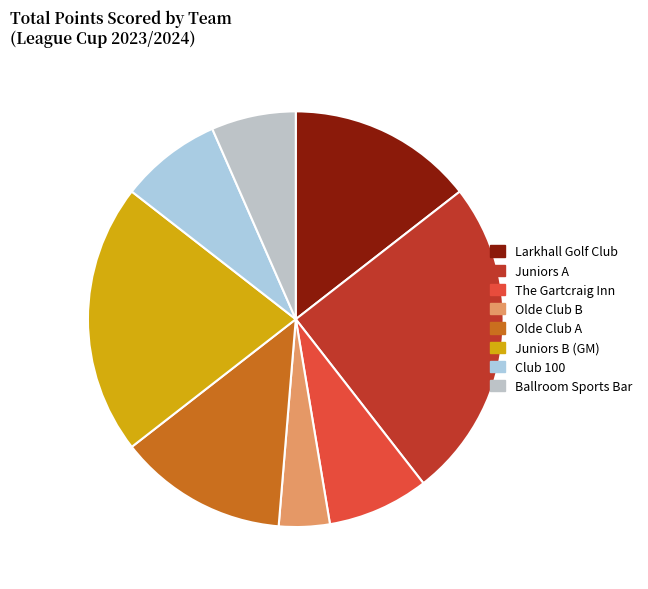

Does any single category account for the majority?

No